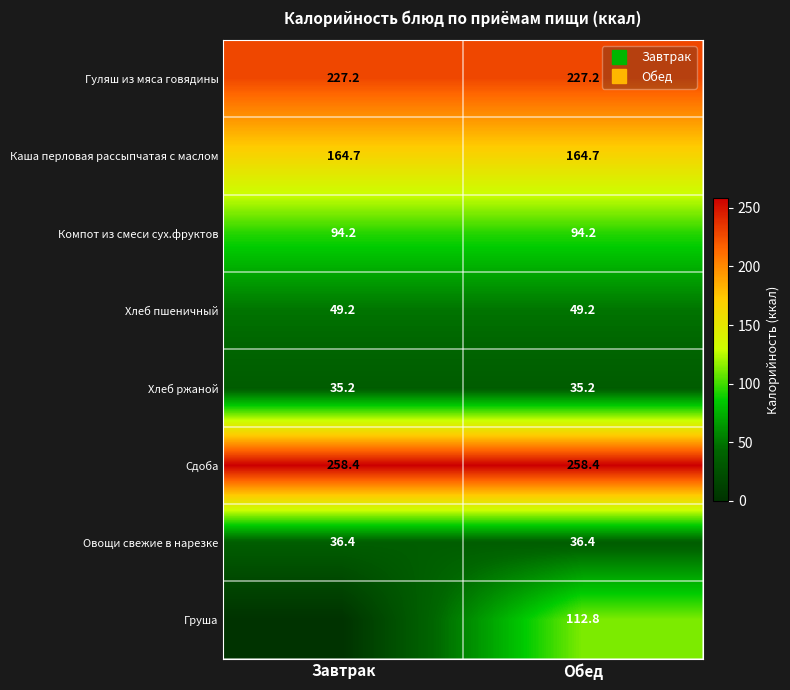

What is the maximum value shown in the chart?

258.4